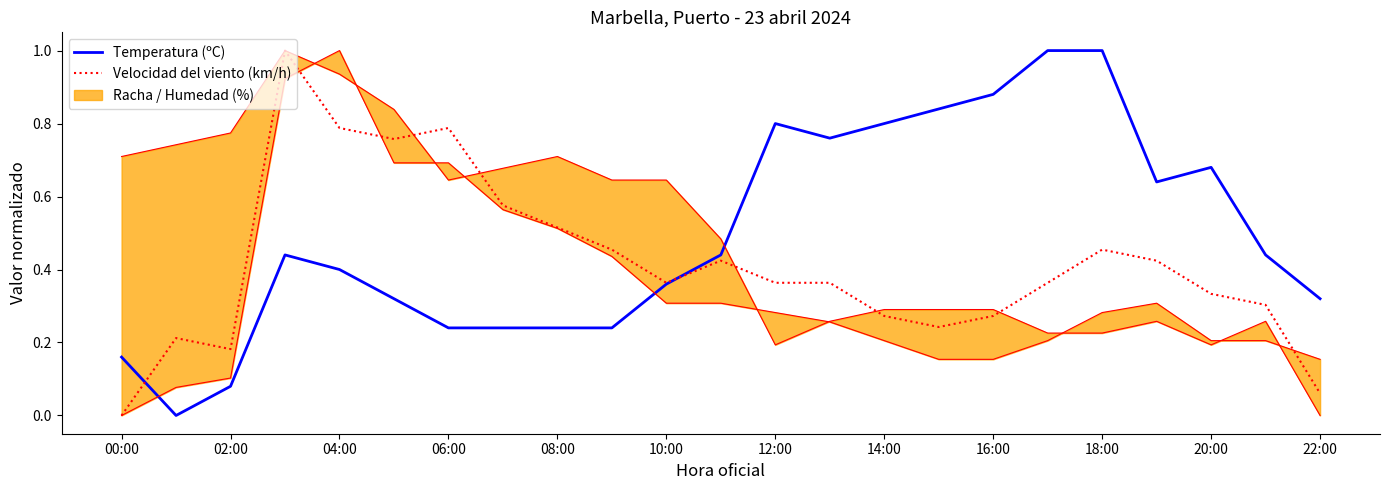

At which label does Velocidad del viento (km/h) reach its minimum?

00:00